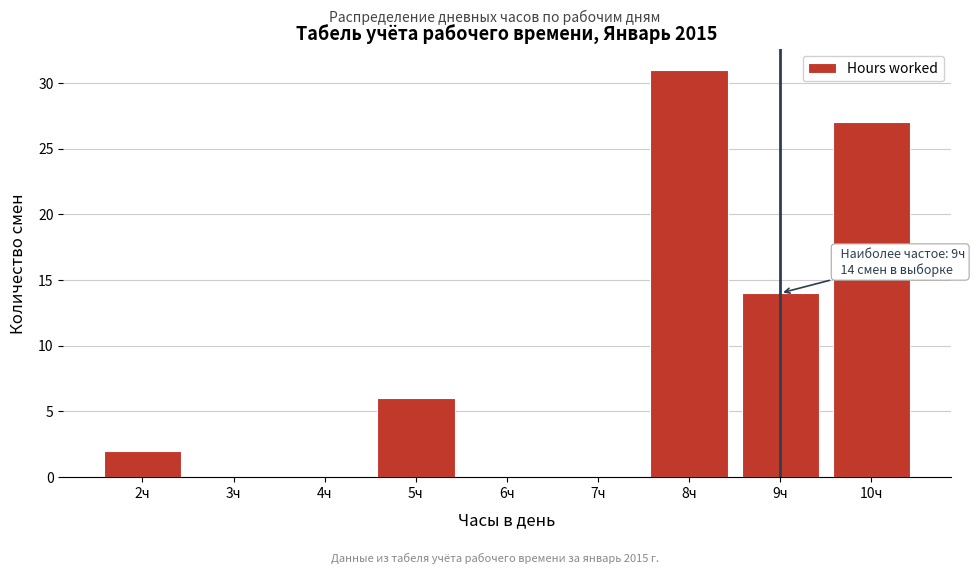

Which range on the x-axis has the tallest bar?

7.5 to 8.5